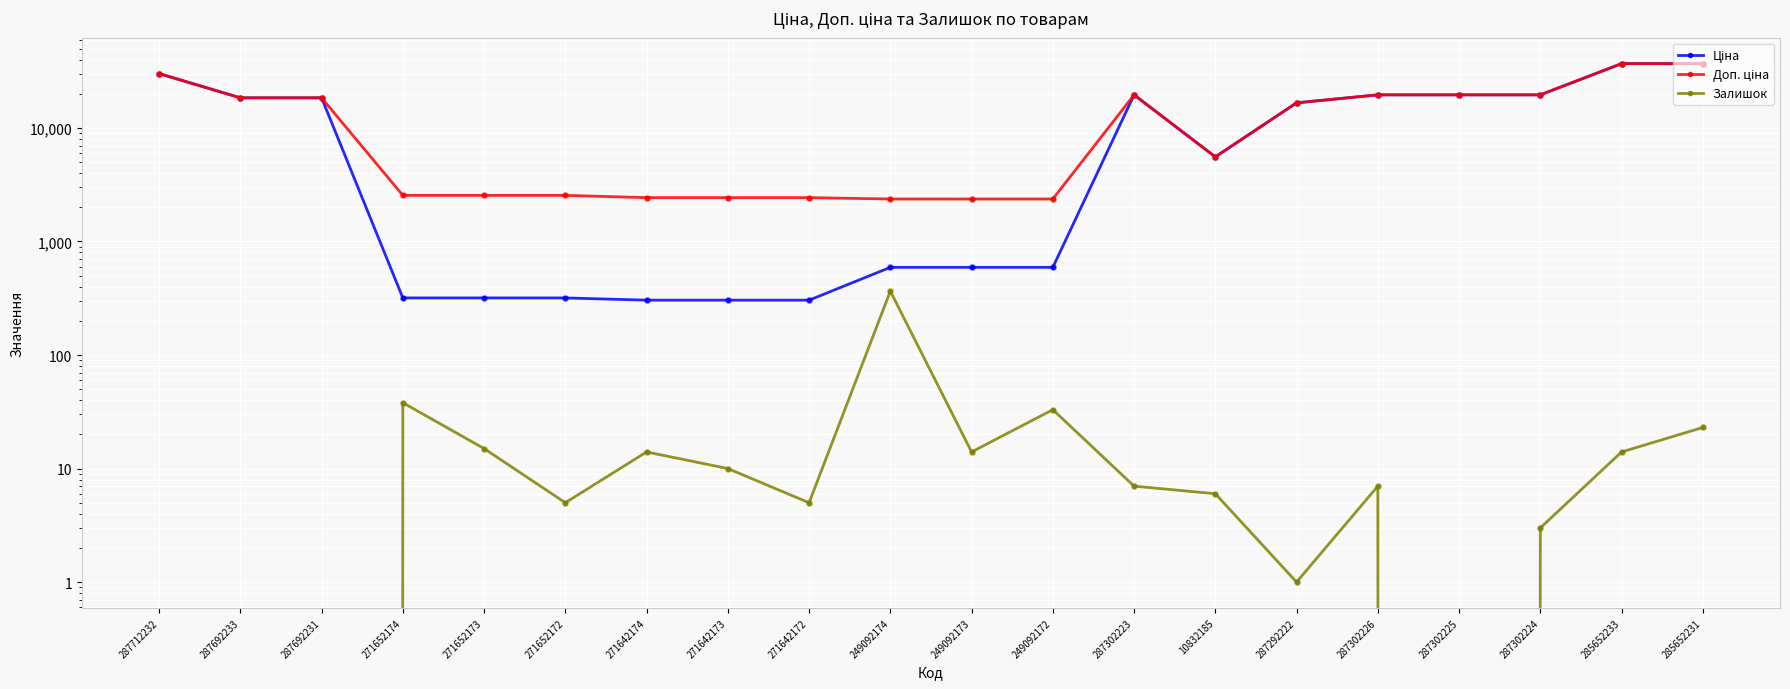

At which category is the sum across all series the highest?

285652231